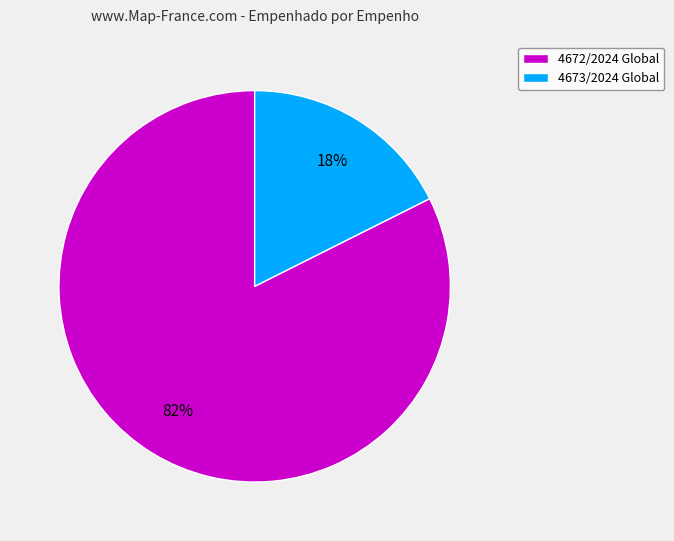

Is it true that 4673/2024 Global is 18% of the pie?

True